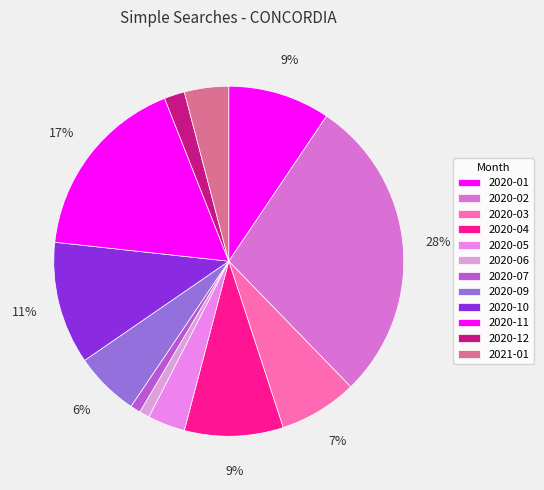

Which category has the biggest portion of the pie?

2020-02